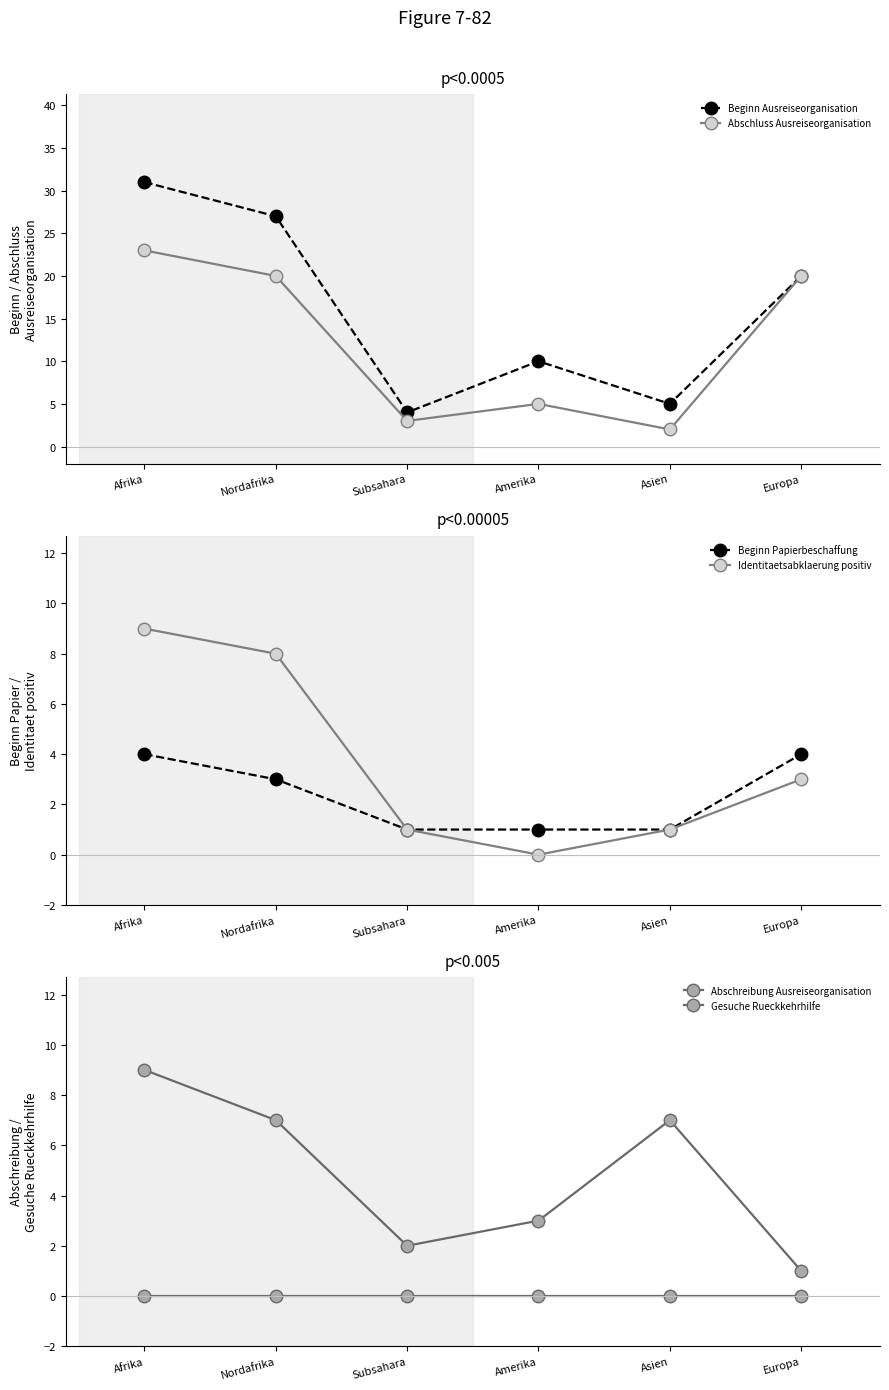

What is the greatest value displayed?

31